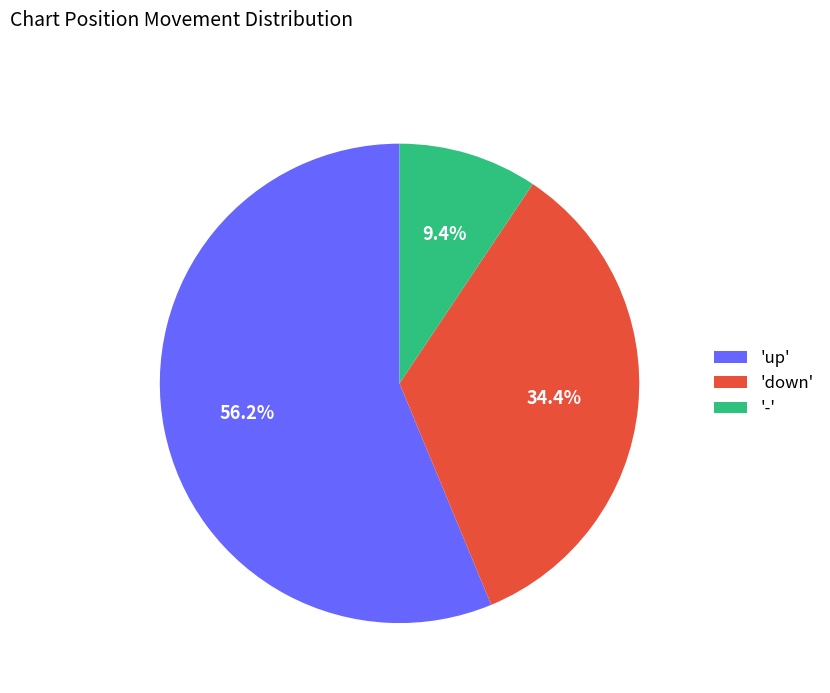

Approximately how many times larger is the value at 'down' compared to 'up'?

0.6